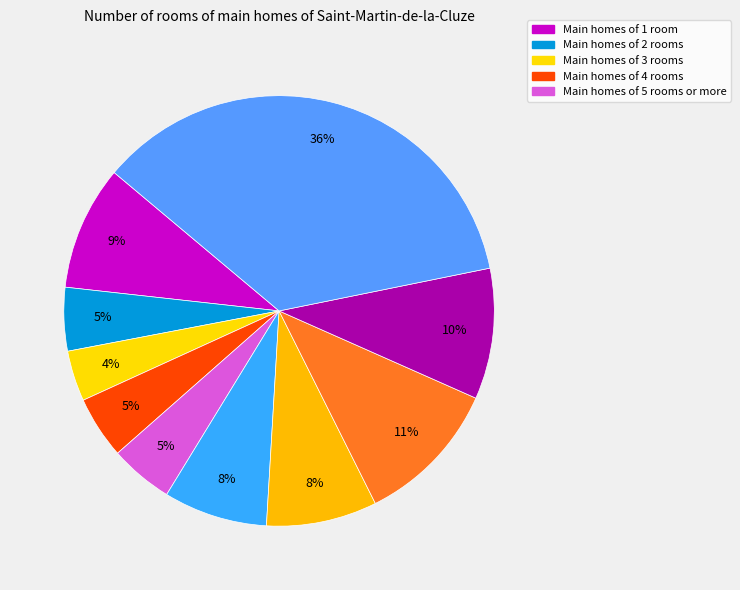

To the nearest percent, what is the average slice percentage?

10%